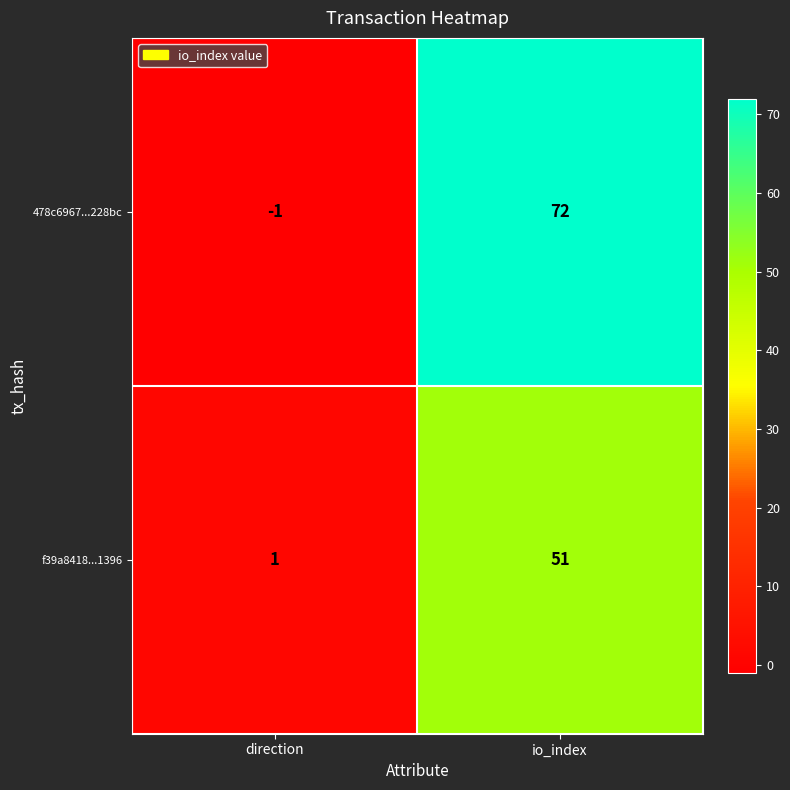

Which series has the largest total across all categories?

478c6967...228bc